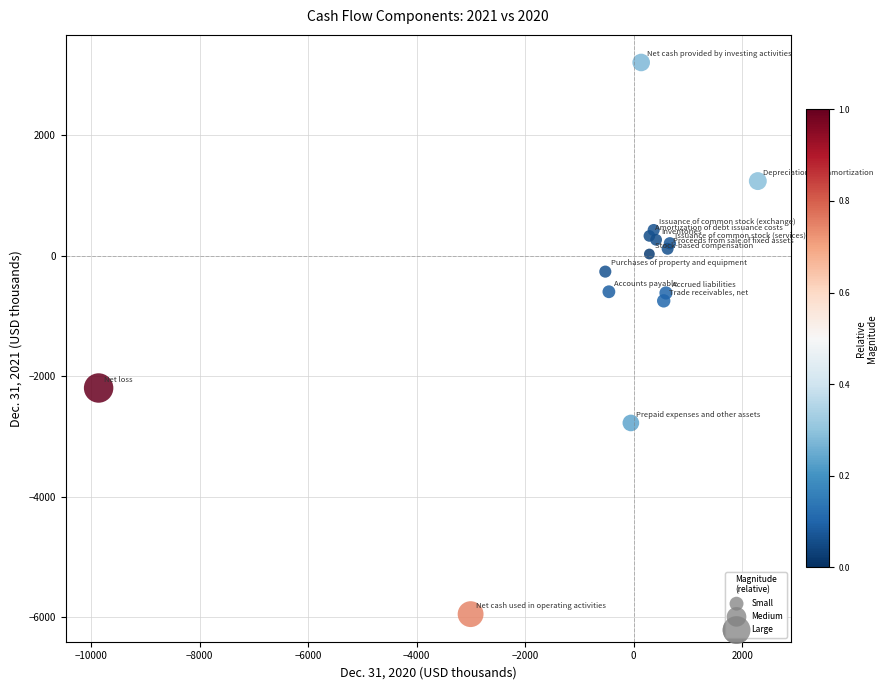

What Y value in the scatter plot is closest to -1371?

-750